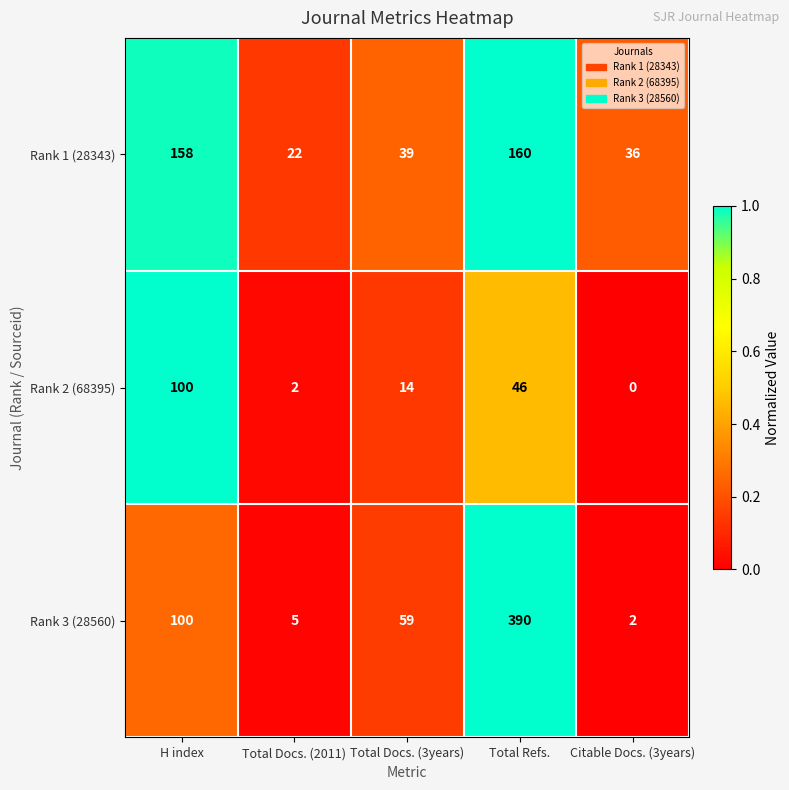

The value of Rank 2 (68395) at Total Docs. (3years) is 14. True or false?

True